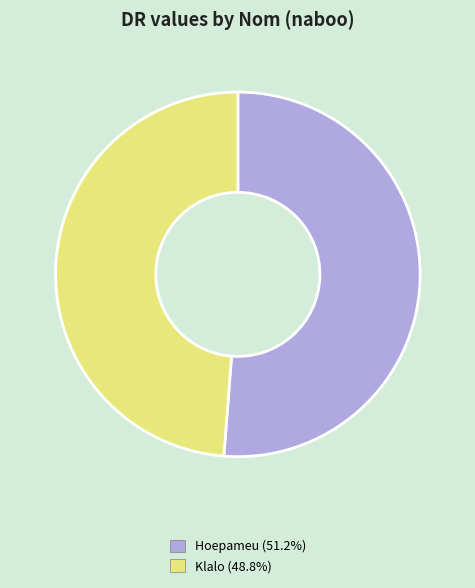

Does Hoepameu account for over 50% of the chart?

Yes